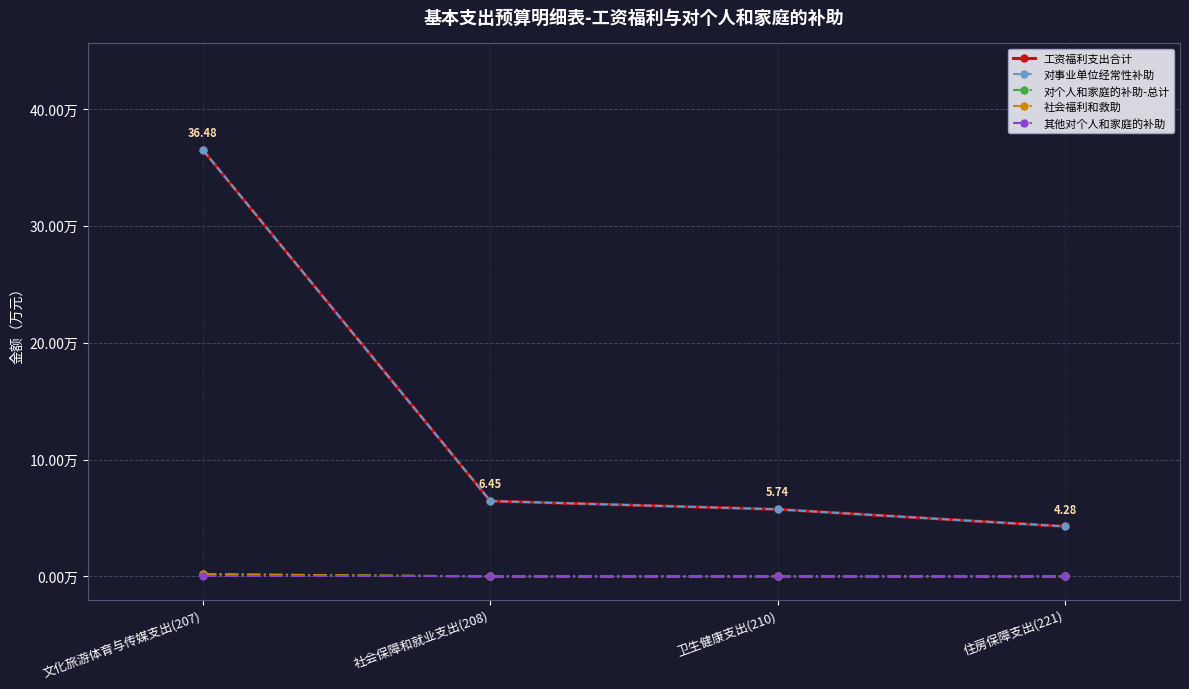

The 其他对个人和家庭的补助 series shows 0.0 at 社会保障和就业支出(208). True or false?

True